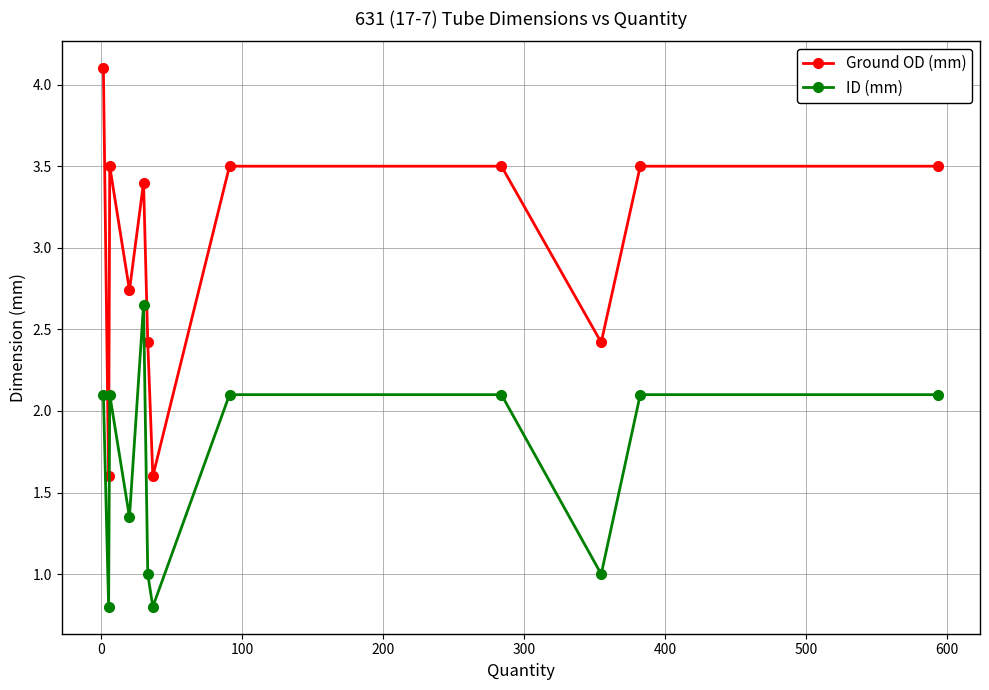

What is the sum of all Ground OD (mm) values?

35.8